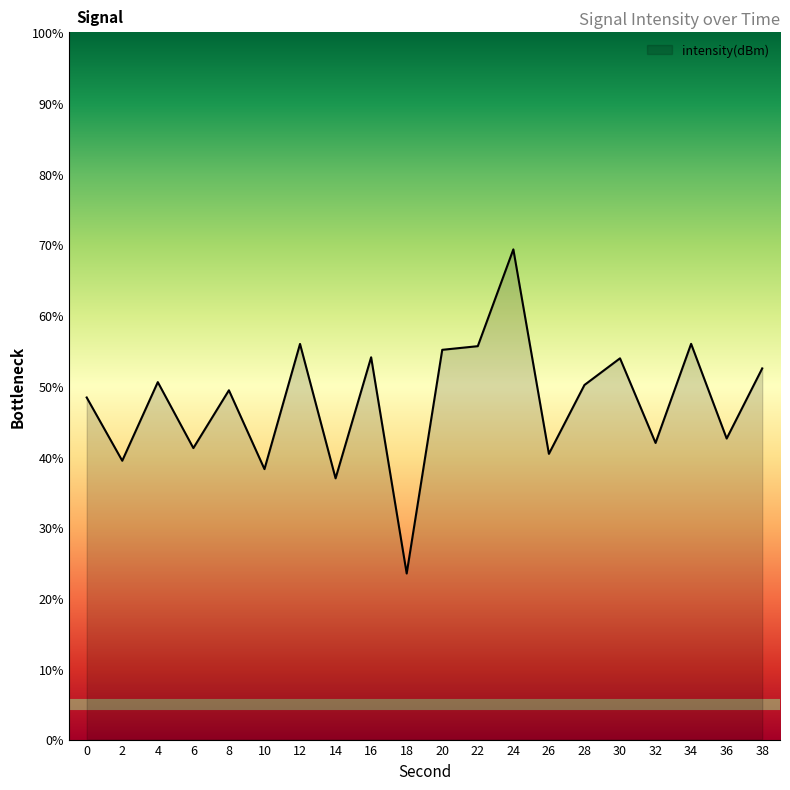

What is the greatest value displayed?

69.3